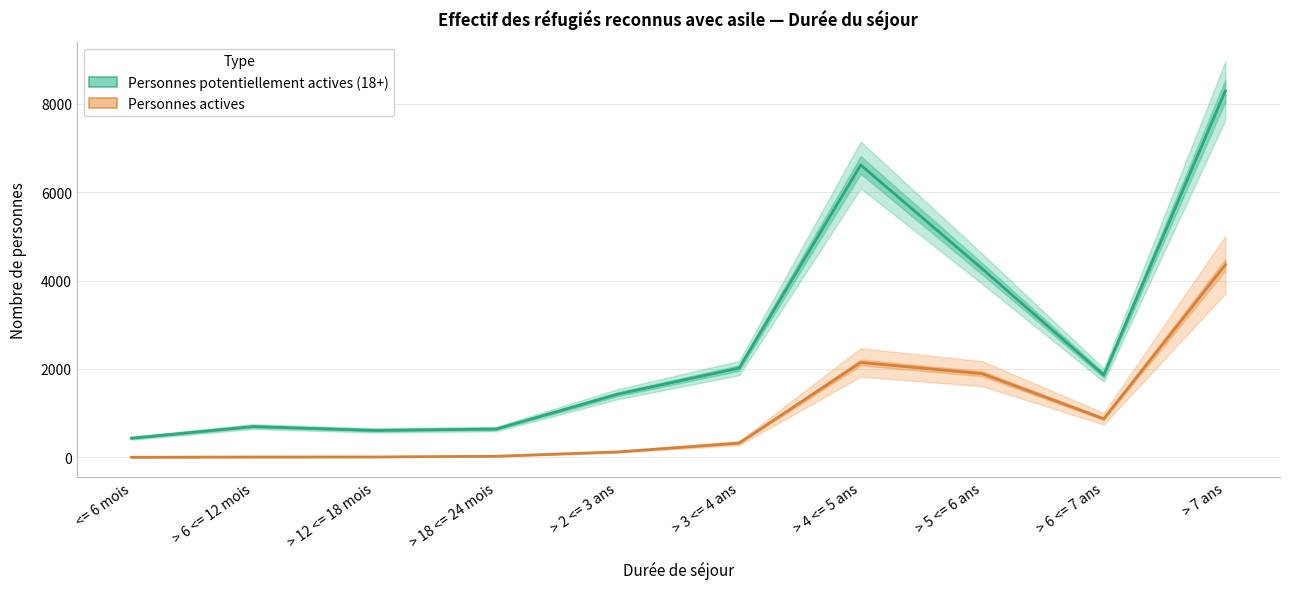

How many series are shown in this chart?

2